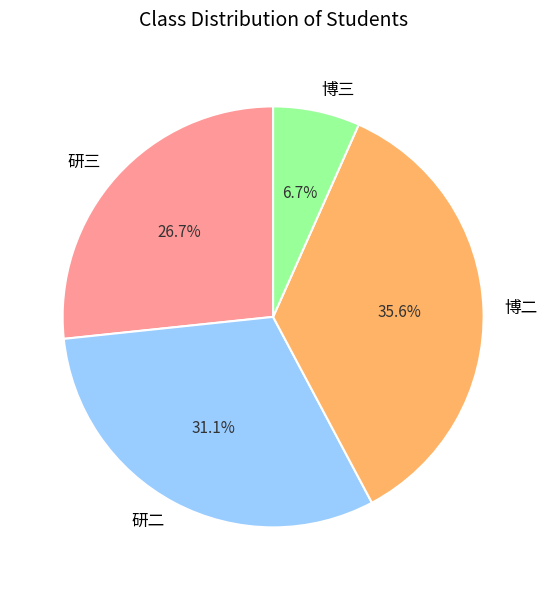

Which slice is the largest?

博二